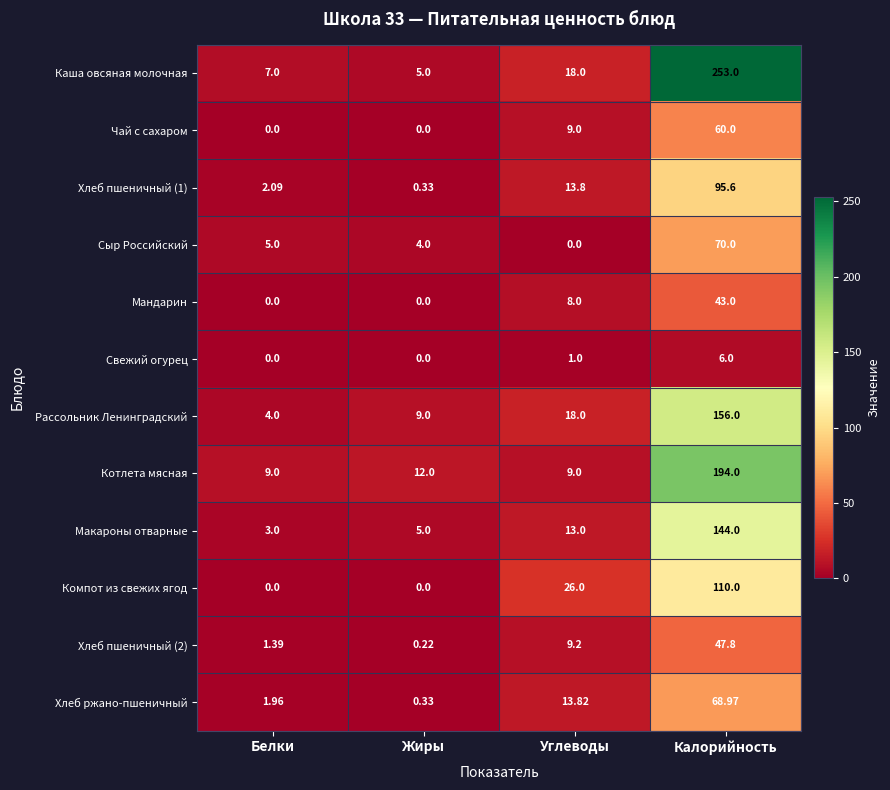

Where does the Хлеб пшеничный (2) series first go above 9?

Углеводы